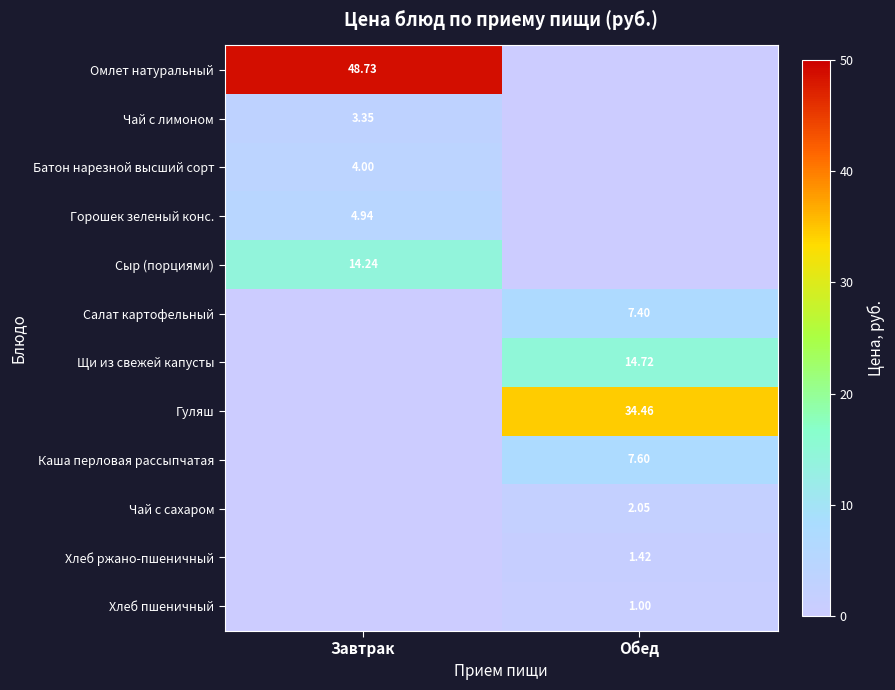

Is the value of Омлет натуральный at Завтрак greater than the value of Щи из свежей капусты at Обед?

Yes